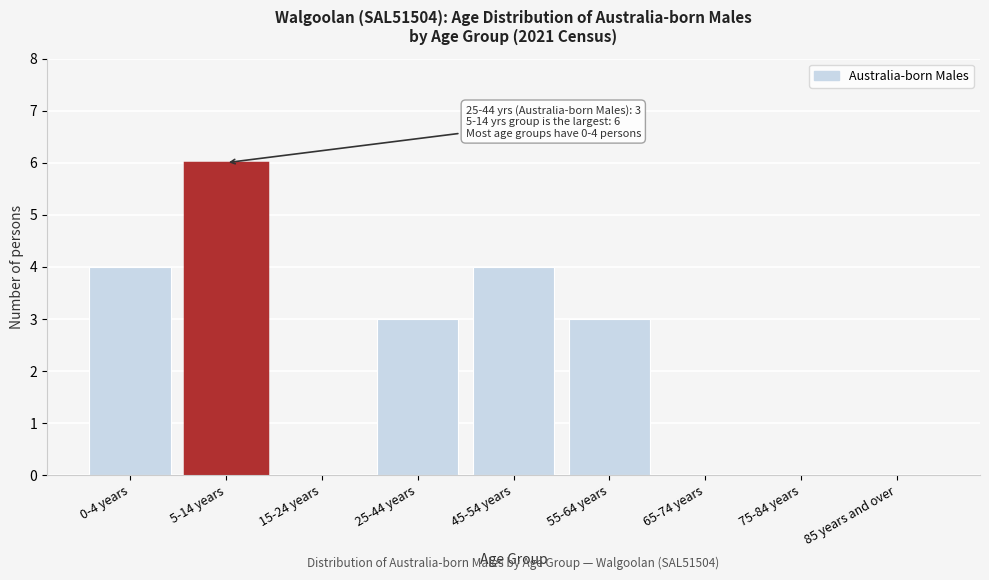

Reading left to right, what are all the values shown in this chart?

0-4 years=4	5-14 years=6	15-24 years=0	25-44 years=3	45-54 years=4	55-64 years=3	65-74 years=0	75-84 years=0	85 years and over=0